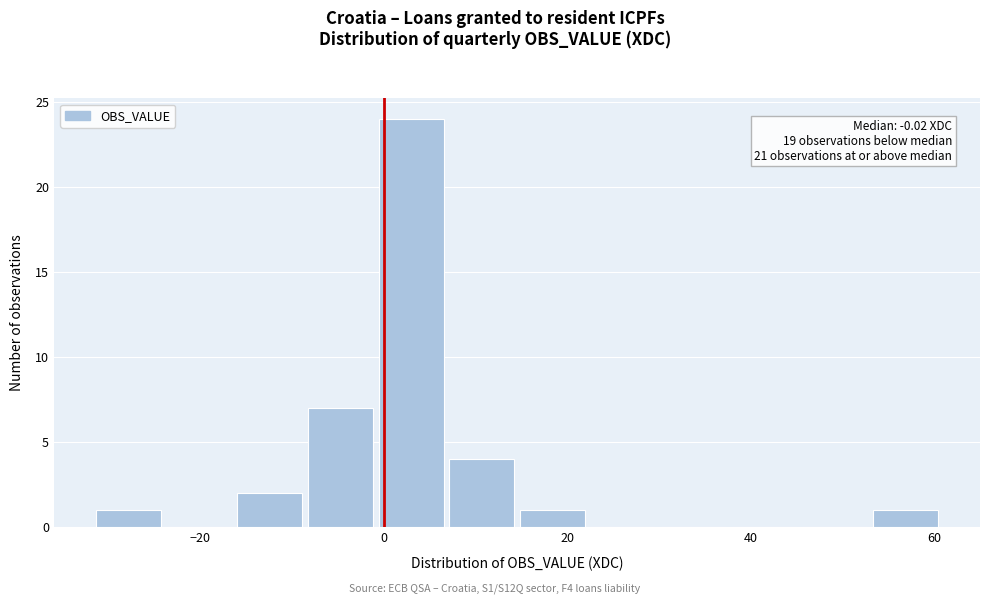

Around what value on the x-axis is the tallest bar? Give the approximate position of its centre, as read against the axis.

2